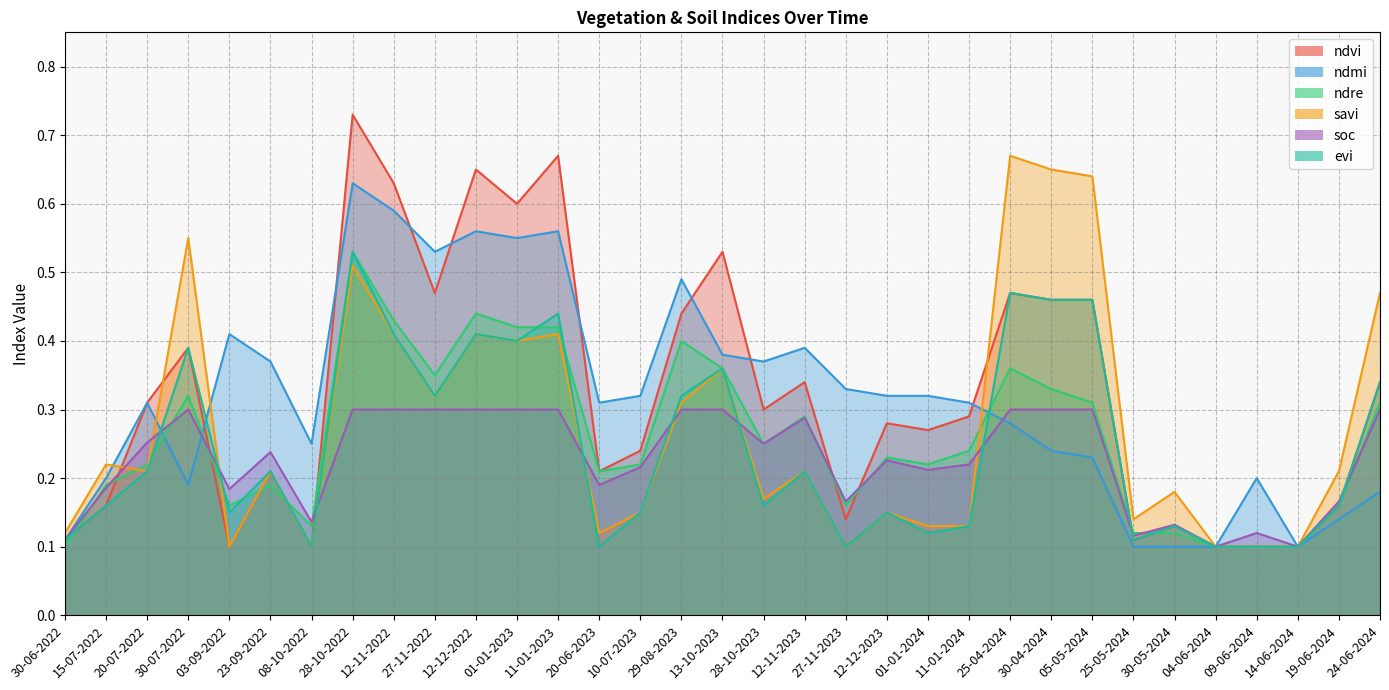

Rank the categories by soc value from highest to lowest.

30-07-2022, 28-10-2022, 12-11-2022, 27-11-2022, 12-12-2022, 01-01-2023, 11-01-2023, 29-08-2023, 13-10-2023, 25-04-2024, 30-04-2024, 05-05-2024, 24-06-2024, 12-11-2023, 20-07-2022, 28-10-2023, 23-09-2022, 12-12-2023, 11-01-2024, 10-07-2023, 01-01-2024, 20-06-2023, 15-07-2022, 03-09-2022, 27-11-2023, 19-06-2024, 08-10-2022, 30-05-2024, 09-06-2024, 25-05-2024, 30-06-2022, 04-06-2024, 14-06-2024